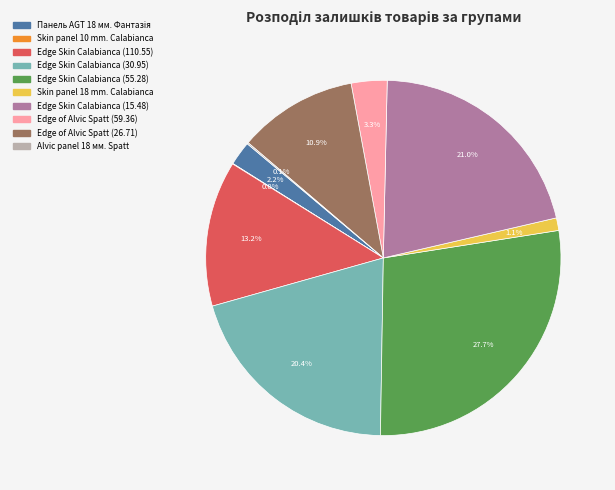

To the nearest percent, what percentage of the pie is Edge Skin Calabianca (55.28)?

28%